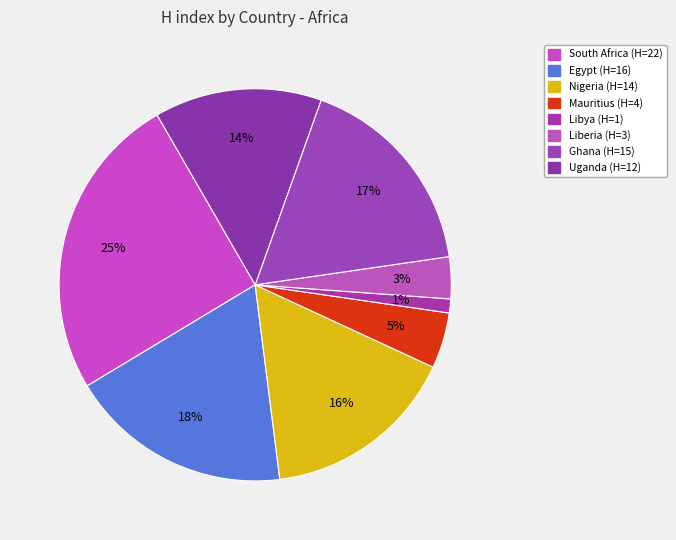

Count the number of slices in the pie.

8